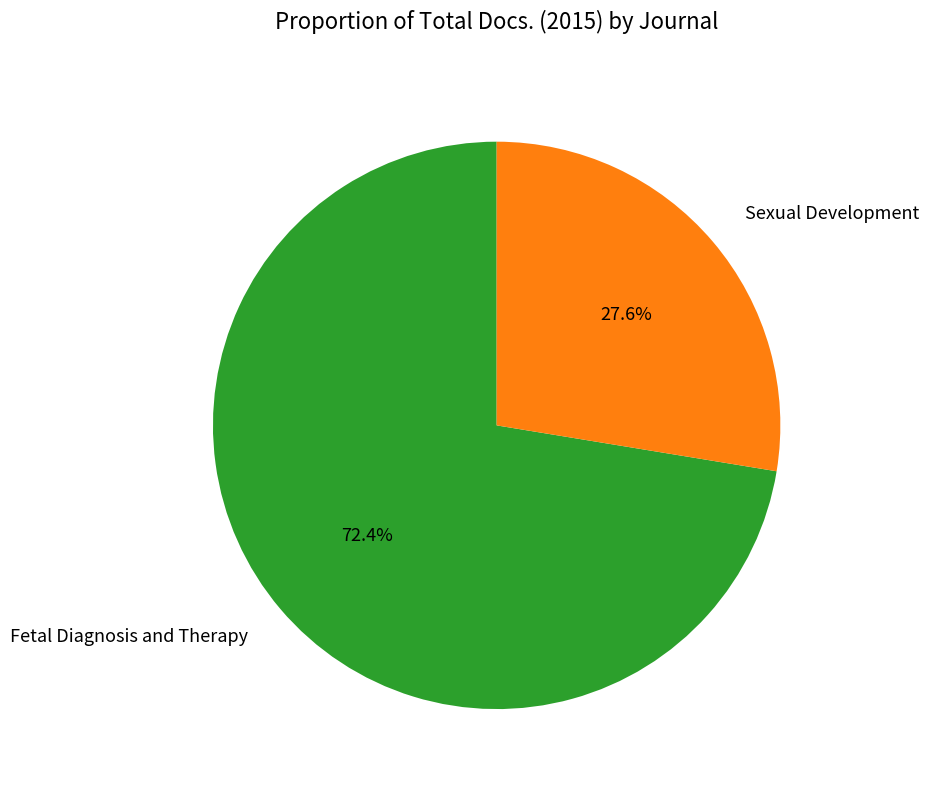

True or false: Fetal Diagnosis and Therapy accounts for 59% of the total.

False